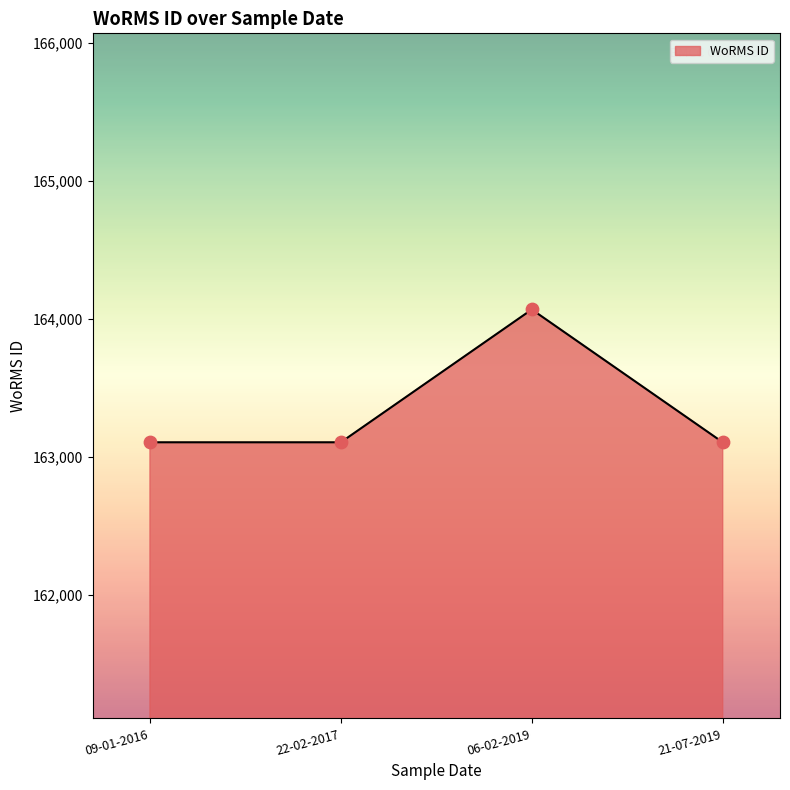

What is the change in value from 22-02-2017 to 06-02-2019?

+962